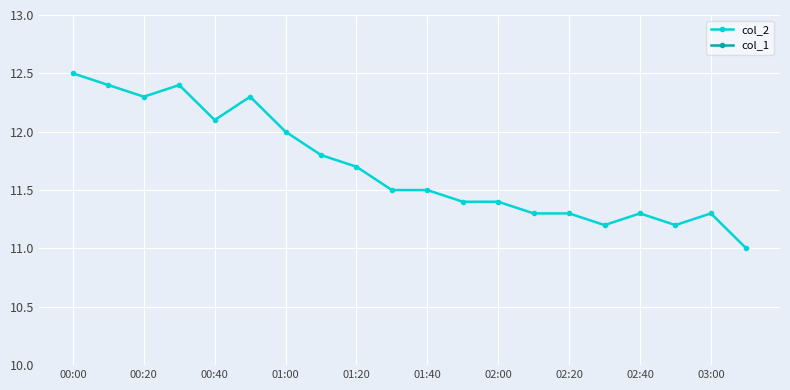

The value of col_2 at 00:00 is 12.5. True or false?

True